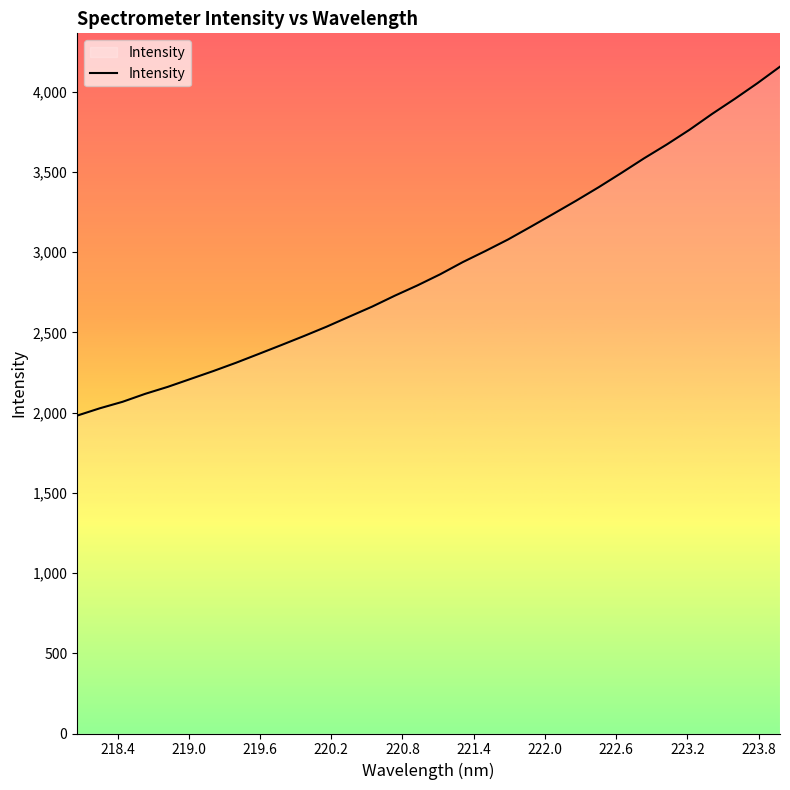

What is the smallest value displayed?

1981.0